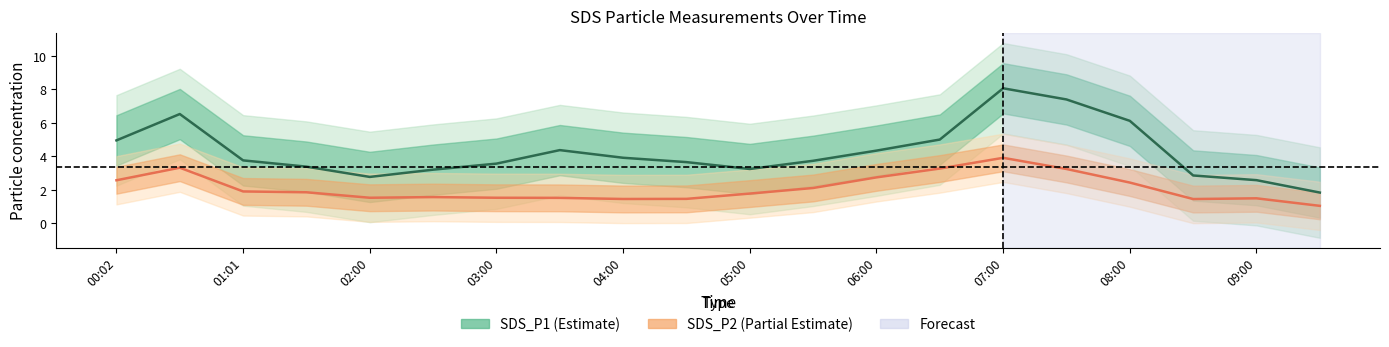

Which series has the largest total across all categories?

SDS_P1